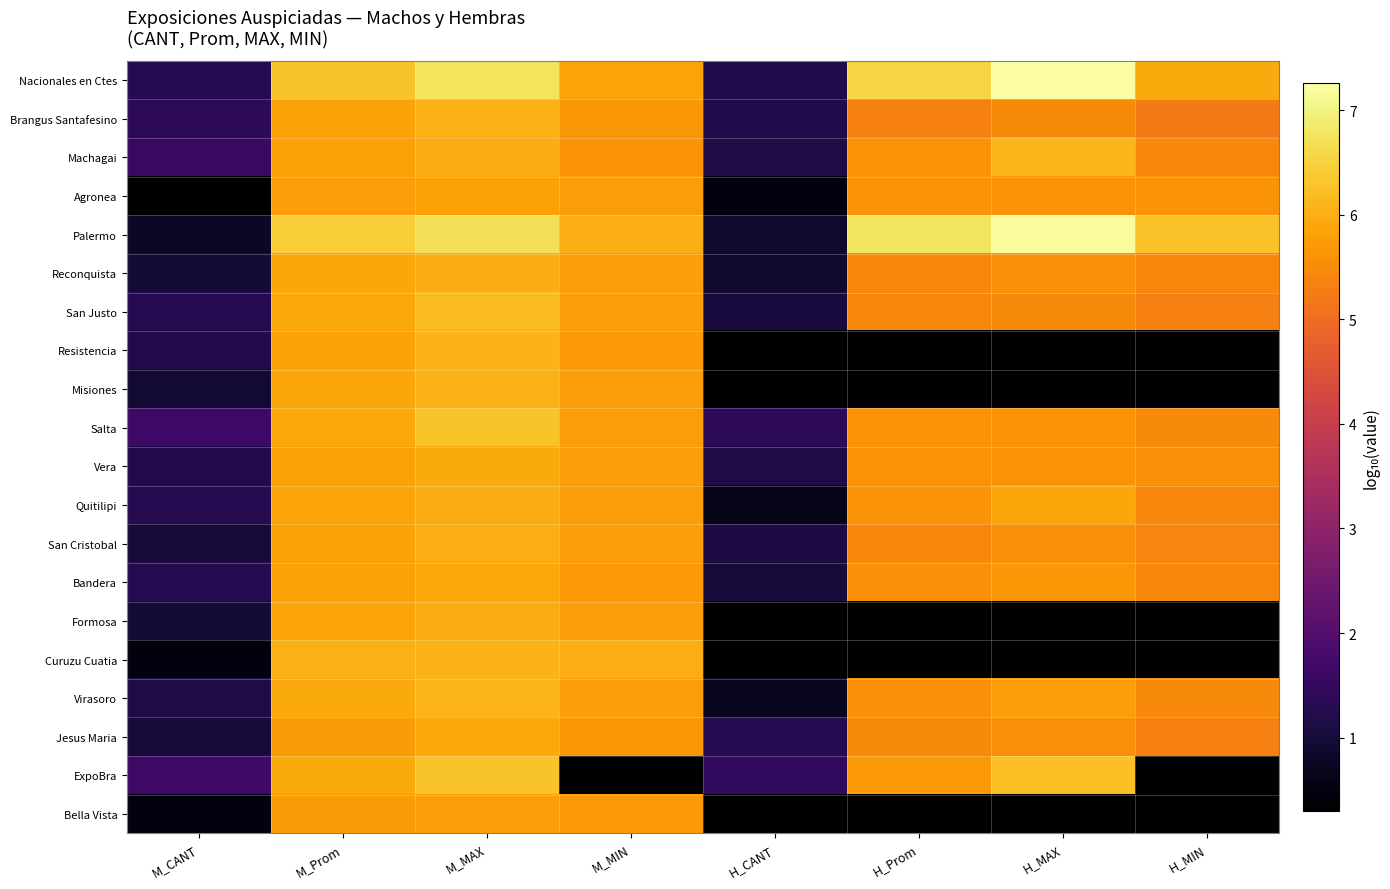

What is the difference between the highest and lowest values at H_MAX?

1.8